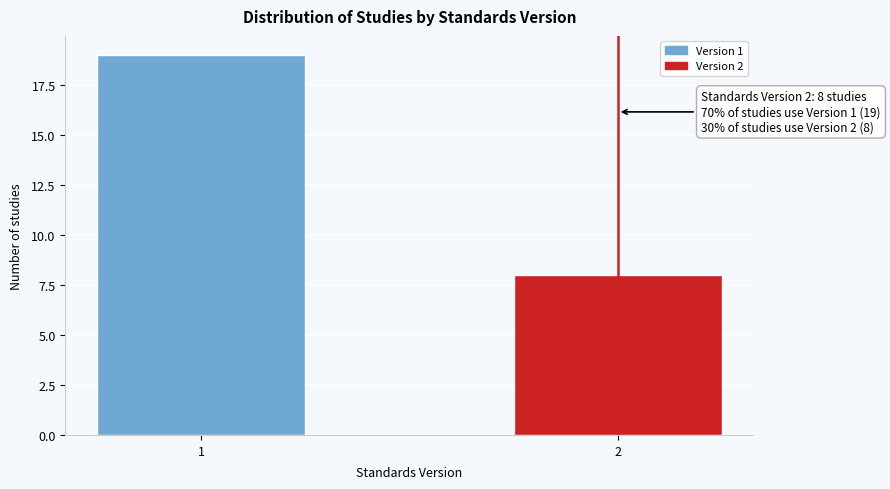

Reading left to right, what are all the values shown in this chart?

19	8